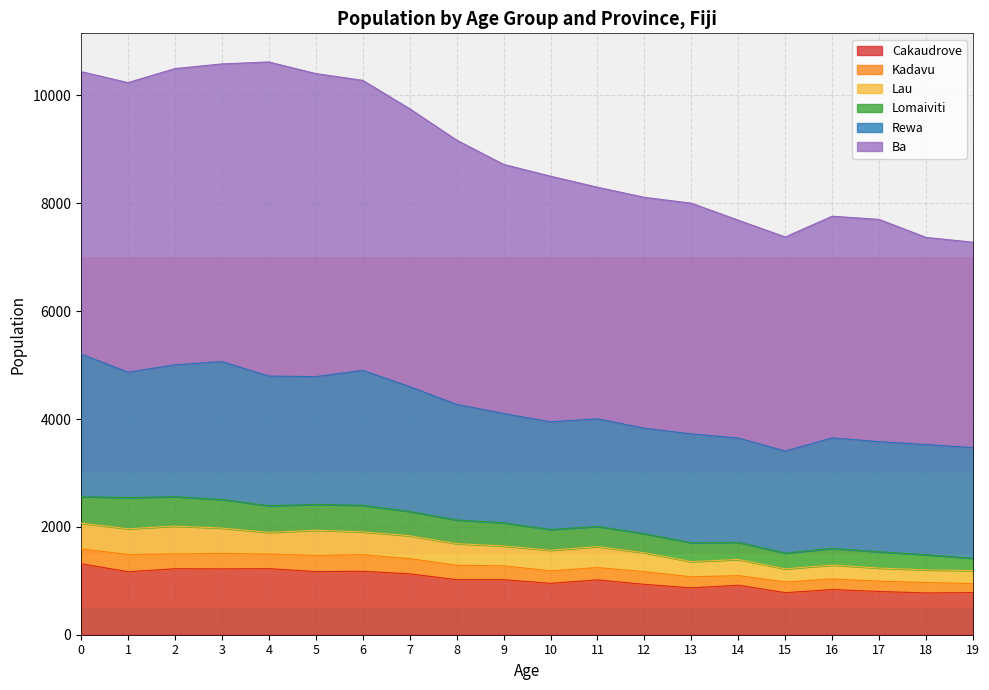

What is the minimum value for Kadavu?

165